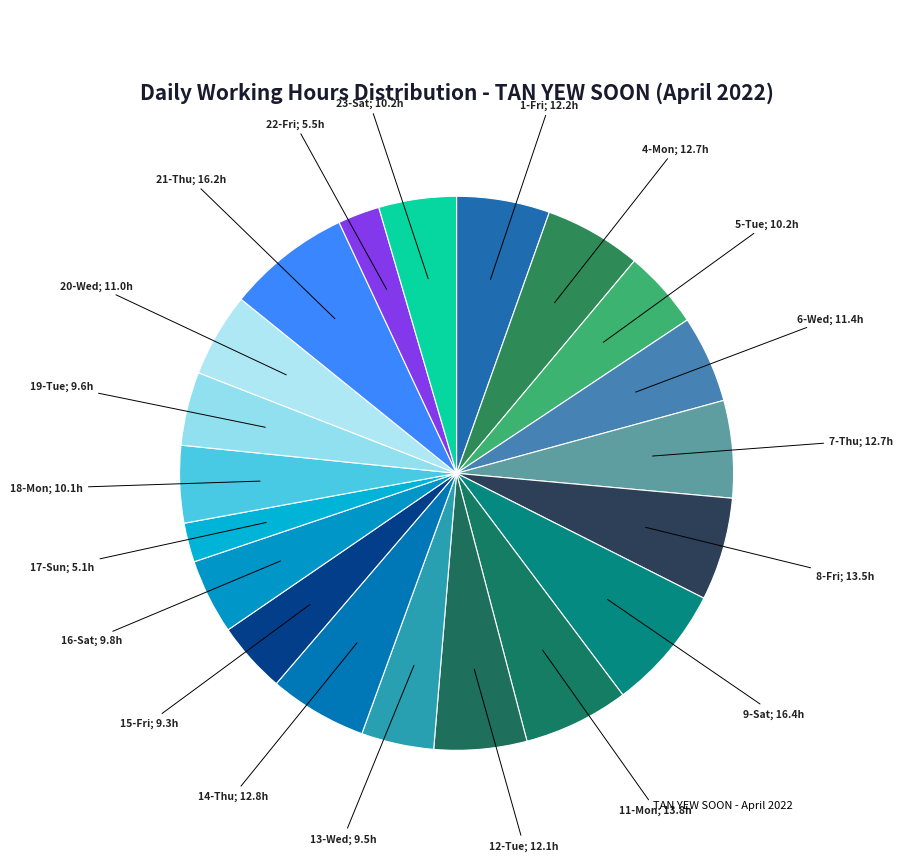

How many segments does this pie chart have?

20